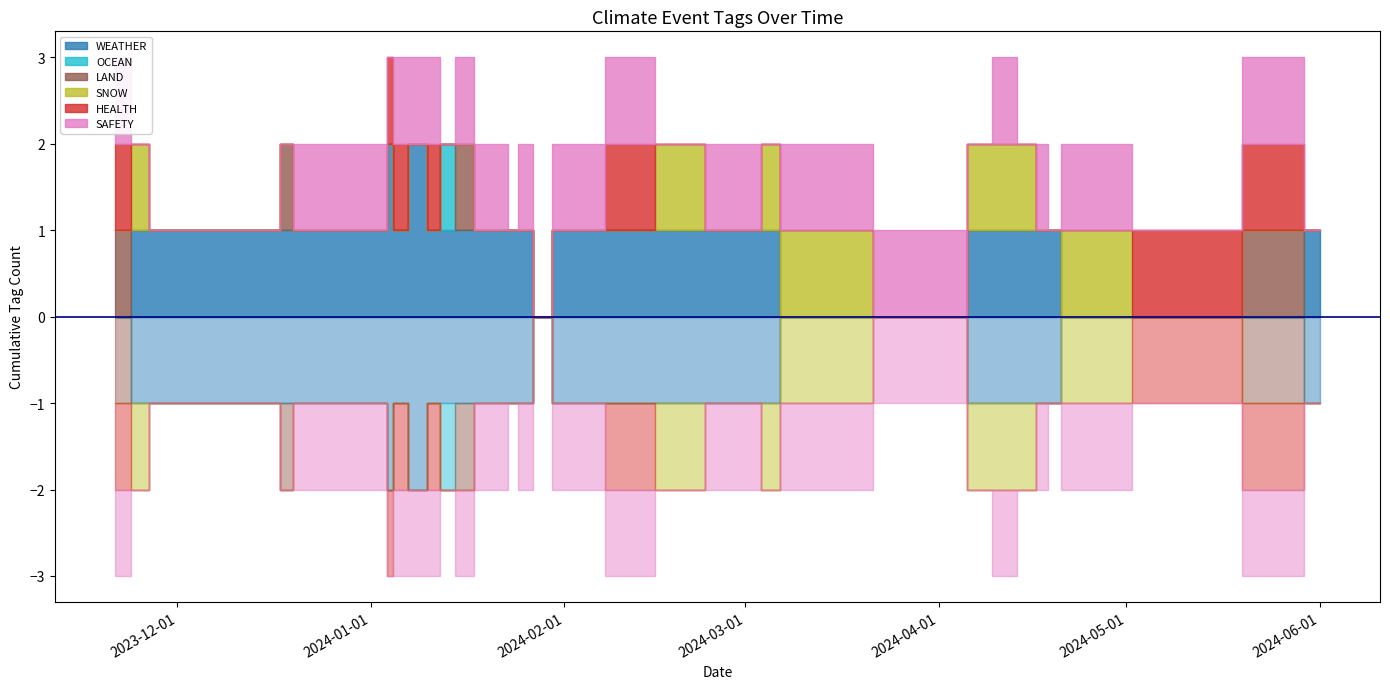

Where is WEATHER nearest to the value 0?

2023-11-21